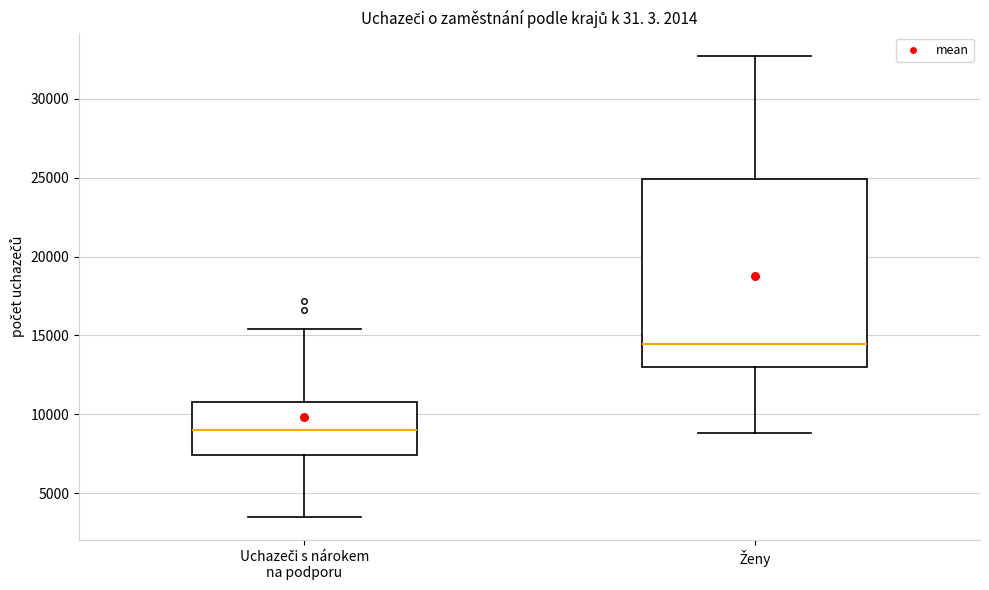

Reading left to right, read every box against the y-axis: the position of its median line, the range the box covers, and the ends of its whiskers. The values are not printed on the chart, so give them approximately, as read against the axis.

Uchazeči s nárokem na podporu: median 9000, box 7500 to 11000, whiskers 3500 to 15500
Ženy: median 14500, box 13000 to 25000, whiskers 9000 to 32500